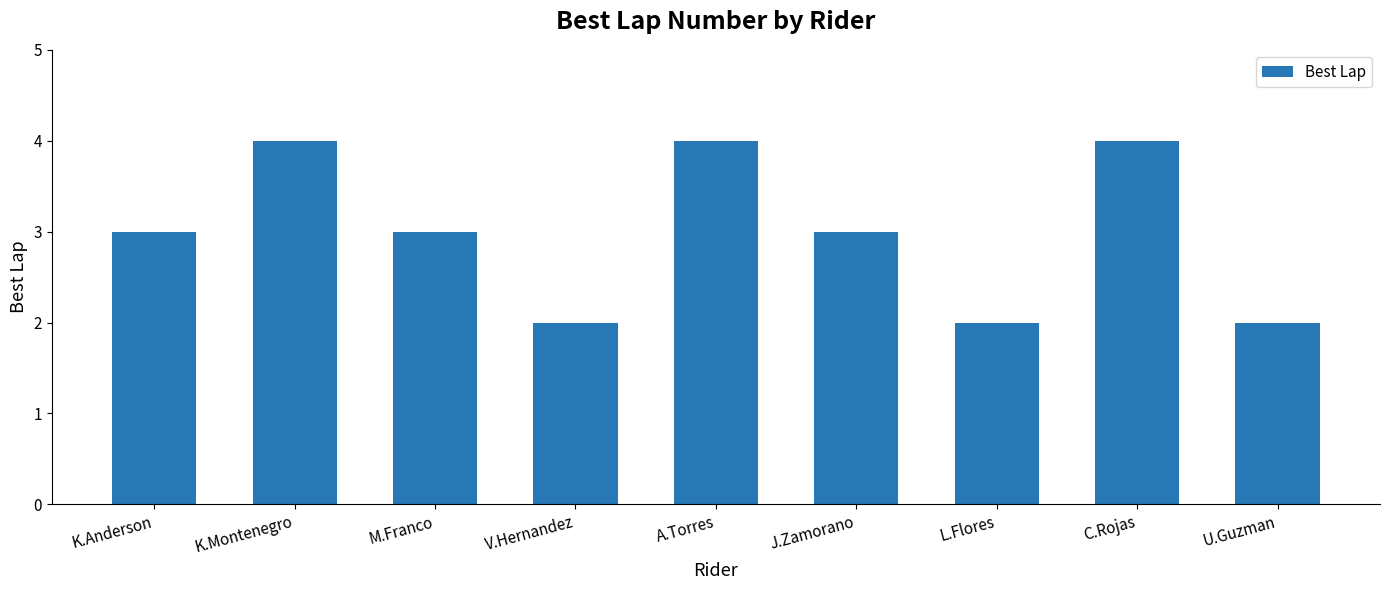

What position from the left is L.Flores?

7